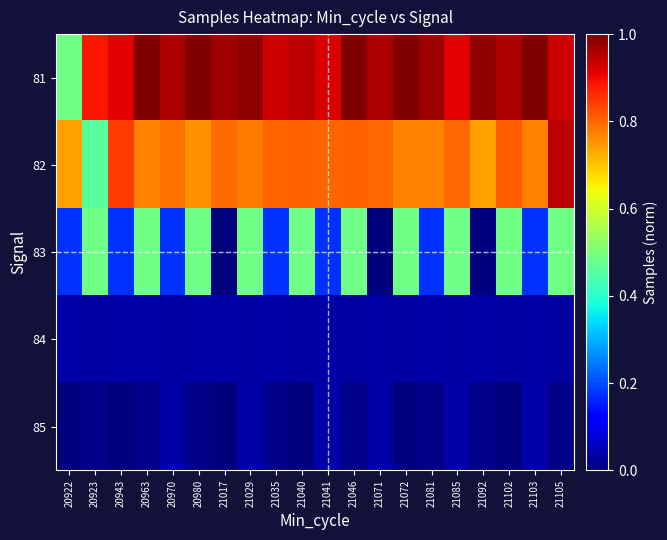

Which label corresponds to the smallest value in the chart?

21017